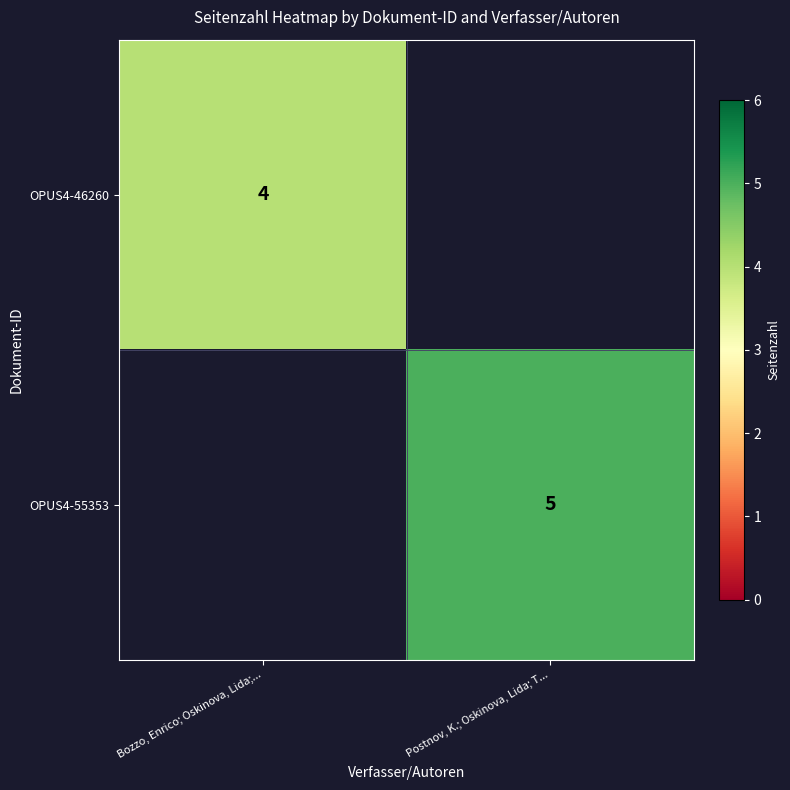

The OPUS4-46260 series shows 7 at Bozzo, Enrico; Oskinova, Lida;.... True or false?

False